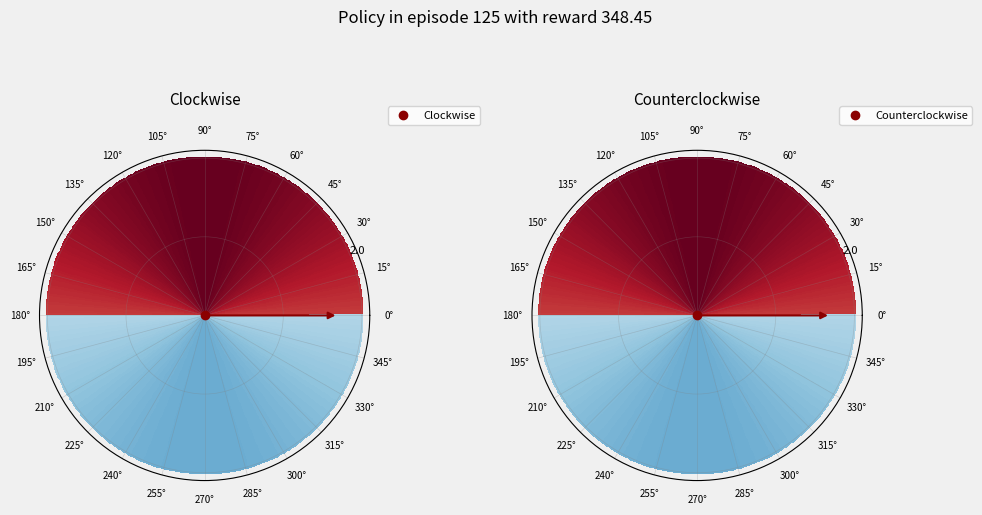

Does any single category account for the majority?

Yes